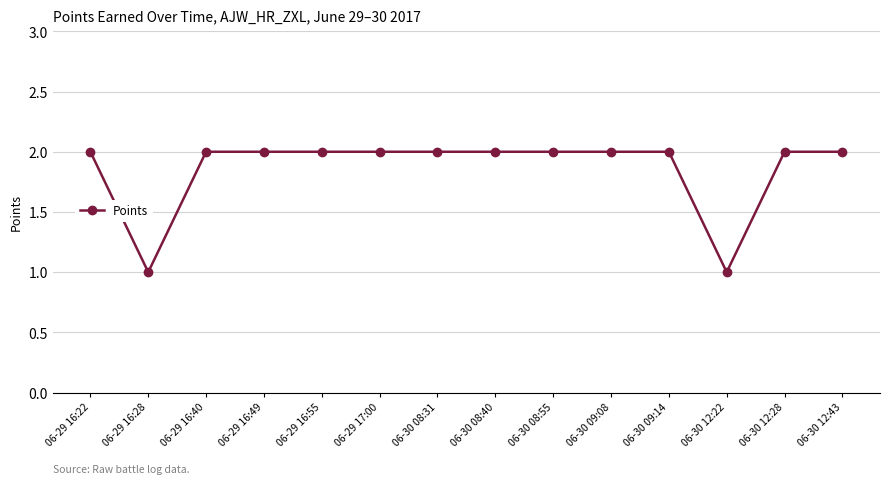

Reading left to right, what are all the values shown in this chart?

06-29 16:22=2	06-29 16:28=1	06-29 16:40=2	06-29 16:49=2	06-29 16:55=2	06-29 17:00=2	06-30 08:31=2	06-30 08:40=2	06-30 08:55=2	06-30 09:08=2	06-30 09:14=2	06-30 12:22=1	06-30 12:28=2	06-30 12:43=2